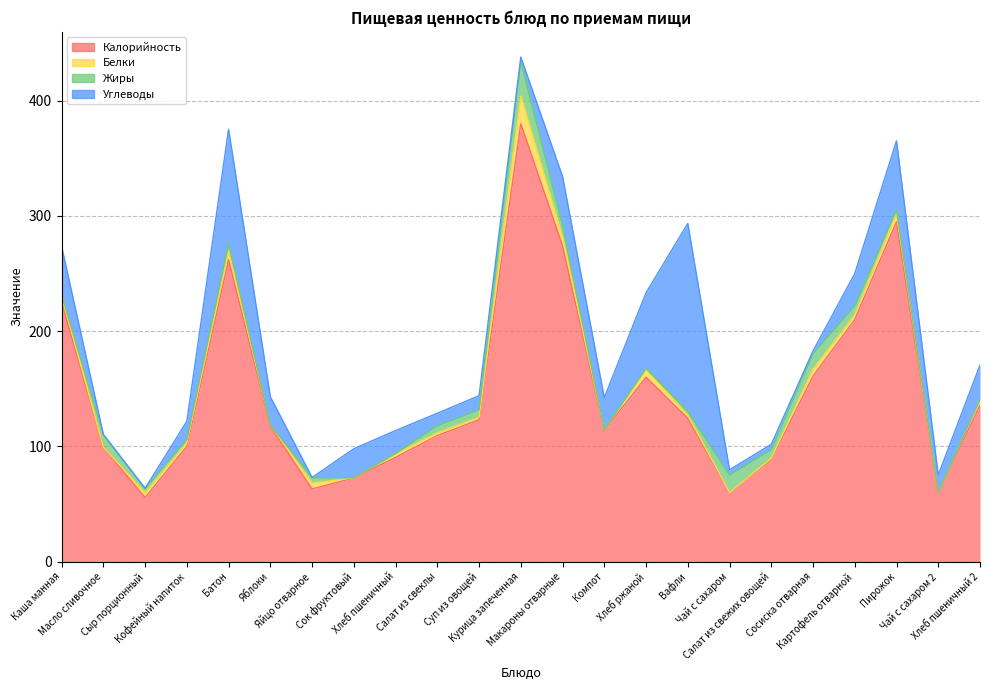

How many series are shown in this chart?

4